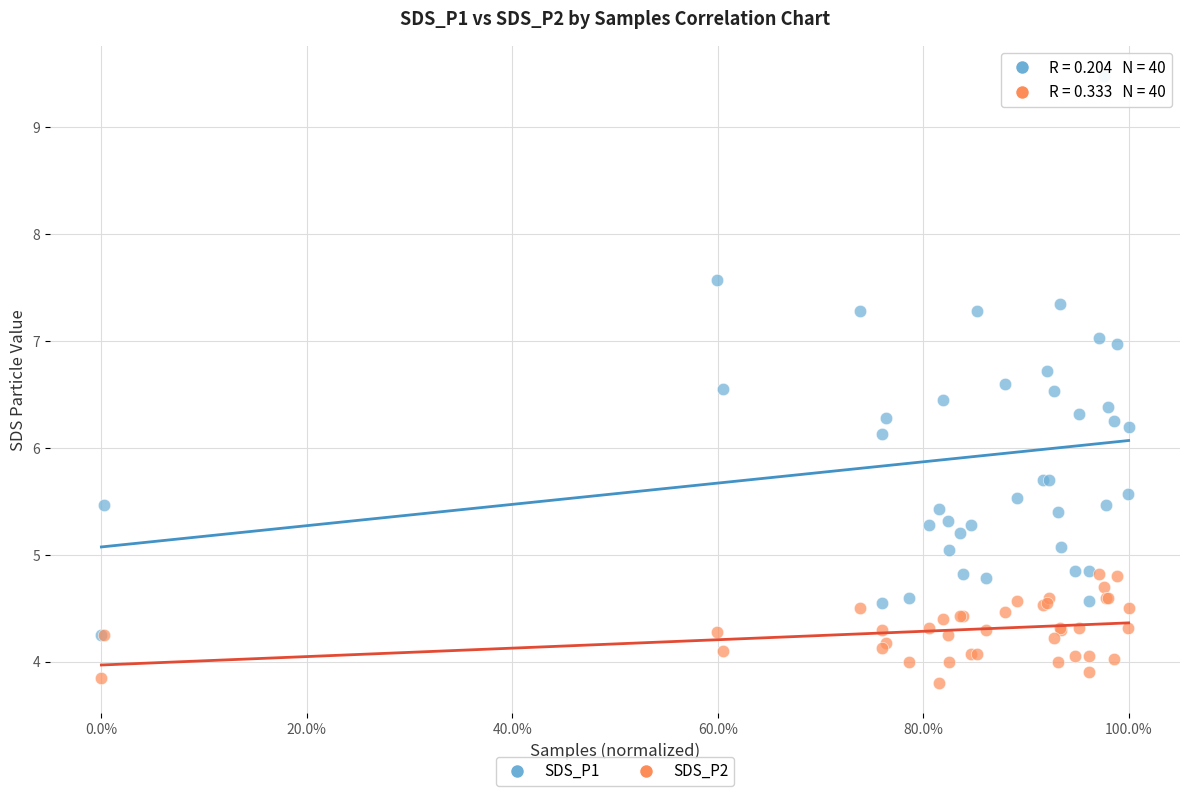

Which series contains the lowest Y value?

SDS_P2